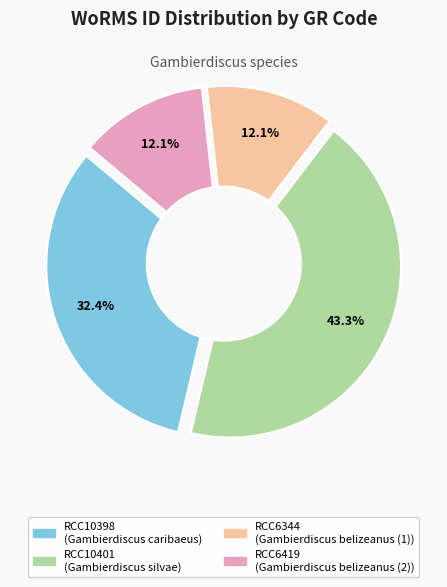

To the nearest percent, what is the difference between the largest and smallest slice percentages?

31%